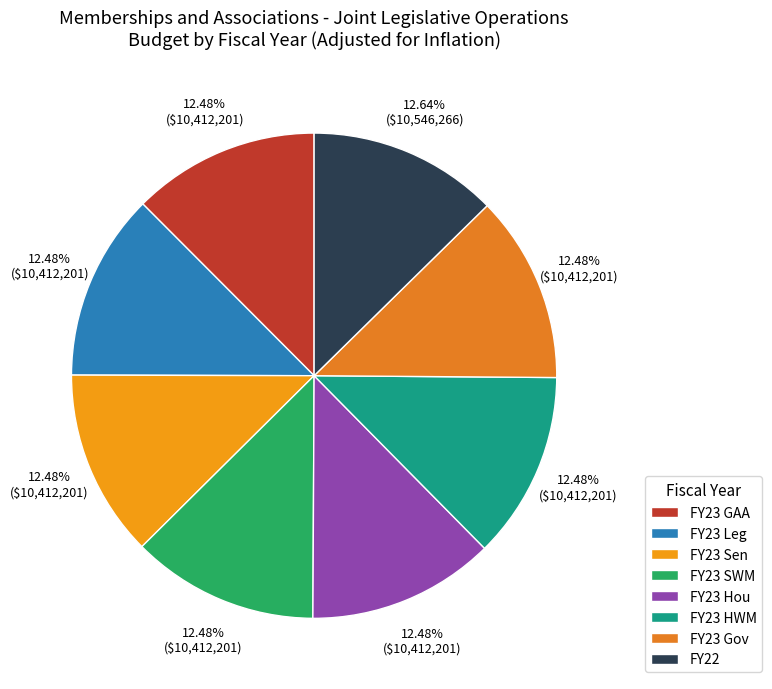

How many segments does this pie chart have?

8